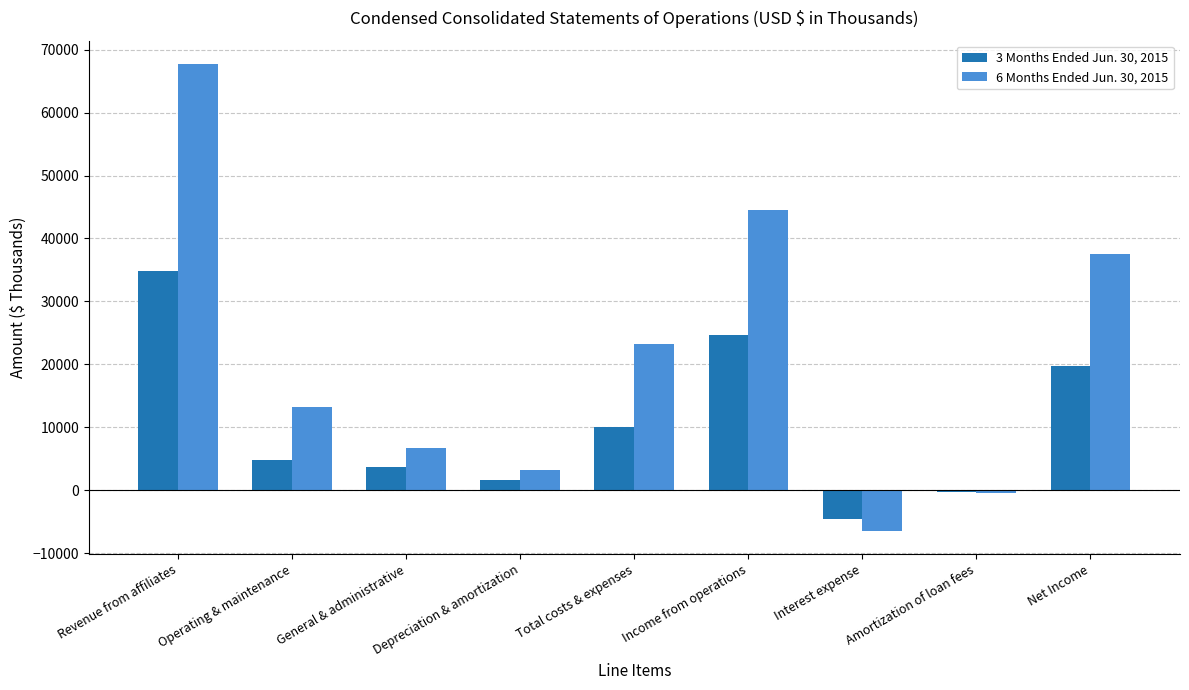

Rank the series by their average value, from lowest to highest.

3 Months Ended Jun. 30, 2015, 6 Months Ended Jun. 30, 2015